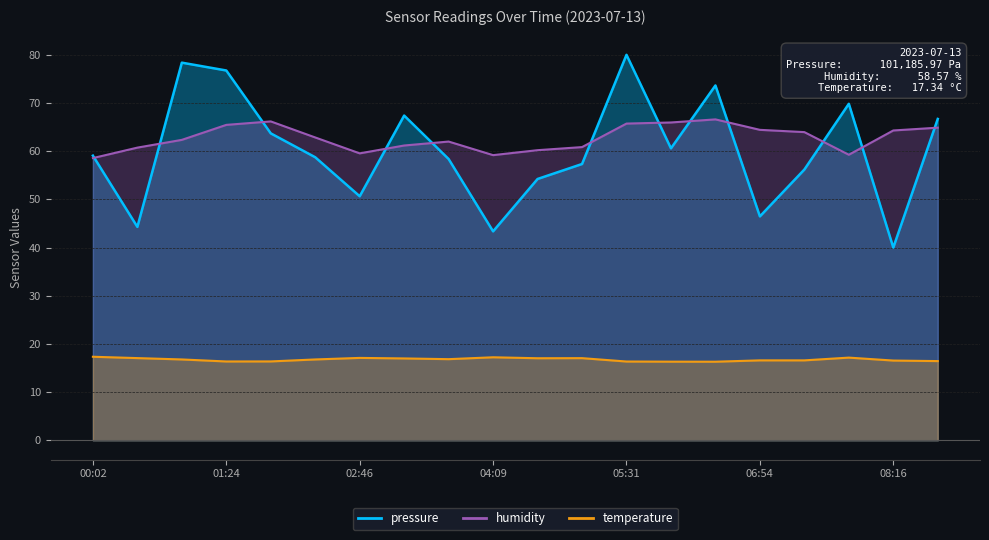

What is the label of the 8th point from the left?

03:14